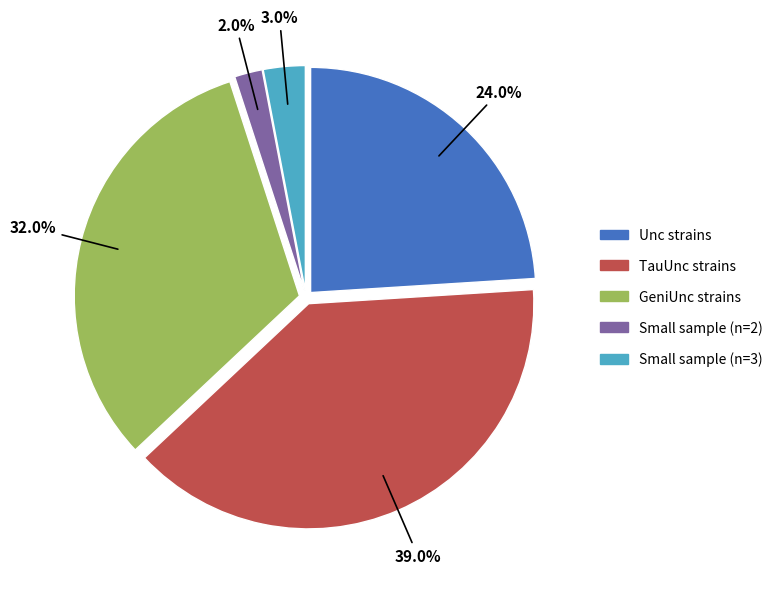

How many segments does this pie chart have?

5